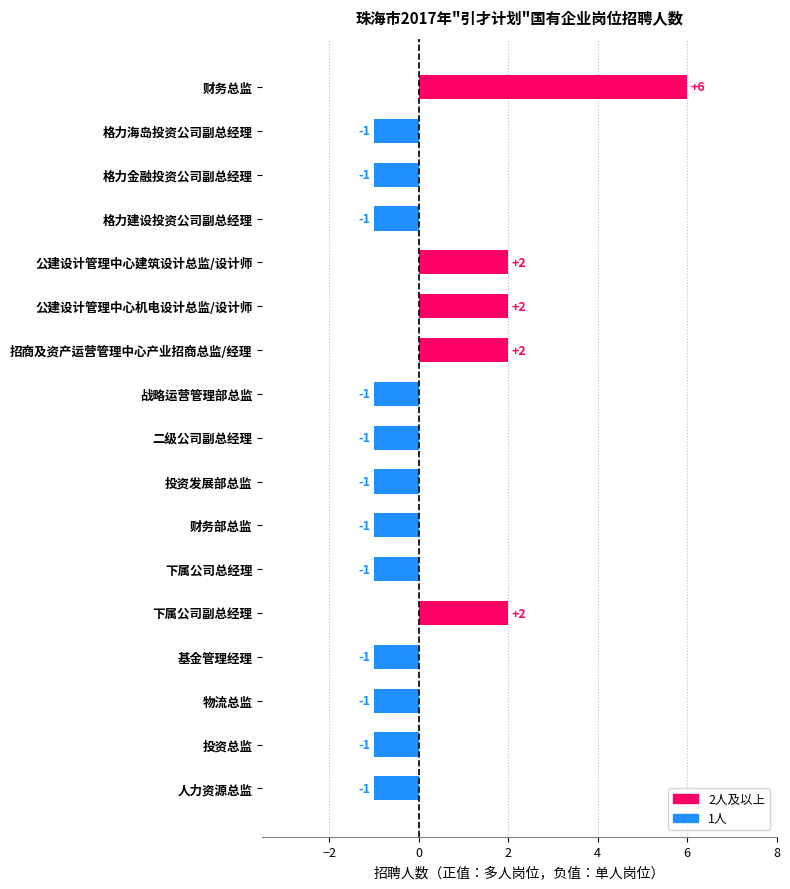

Reading top to bottom, list all the values displayed in this chart.

财务总监=6	格力海岛投资公司副总经理=-1	格力金融投资公司副总经理=-1	格力建设投资公司副总经理=-1	公建设计管理中心建筑设计总监/设计师=2	公建设计管理中心机电设计总监/设计师=2	招商及资产运营管理中心产业招商总监/经理=2	战略运营管理部总监=-1	二级公司副总经理=-1	投资发展部总监=-1	财务部总监=-1	下属公司总经理=-1	下属公司副总经理=2	基金管理经理=-1	物流总监=-1	投资总监=-1	人力资源总监=-1